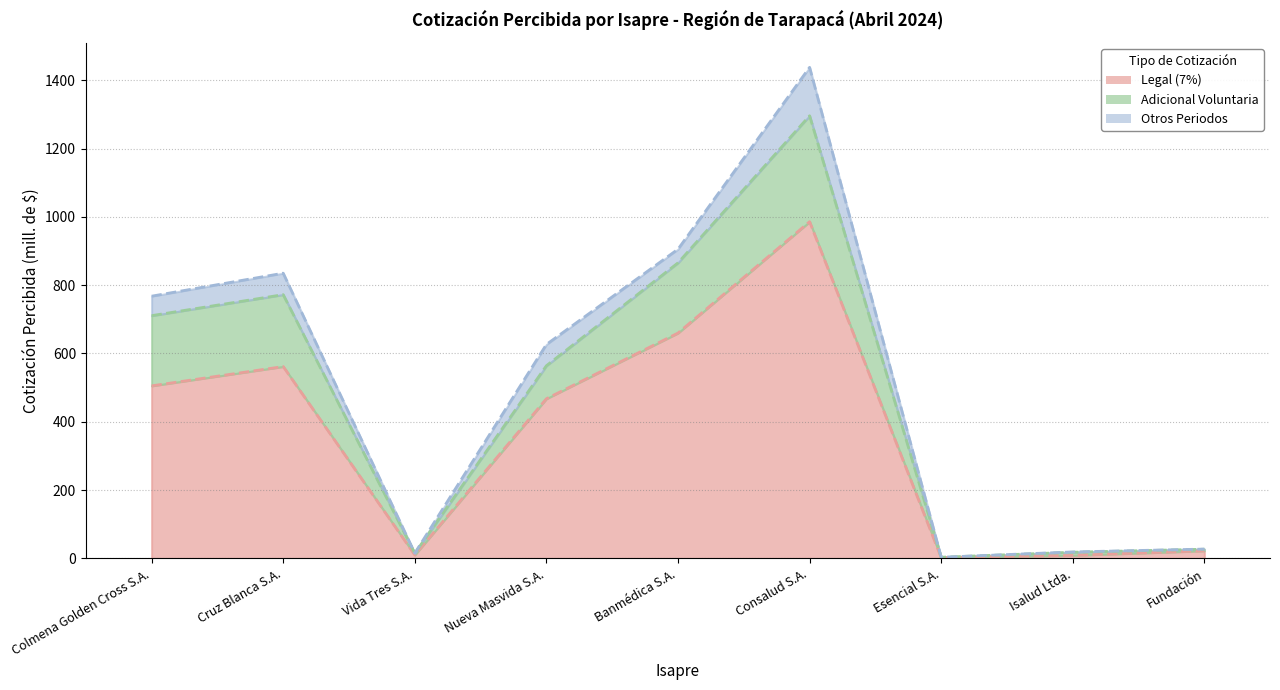

Does the chart display data point markers on the line(s)?

No